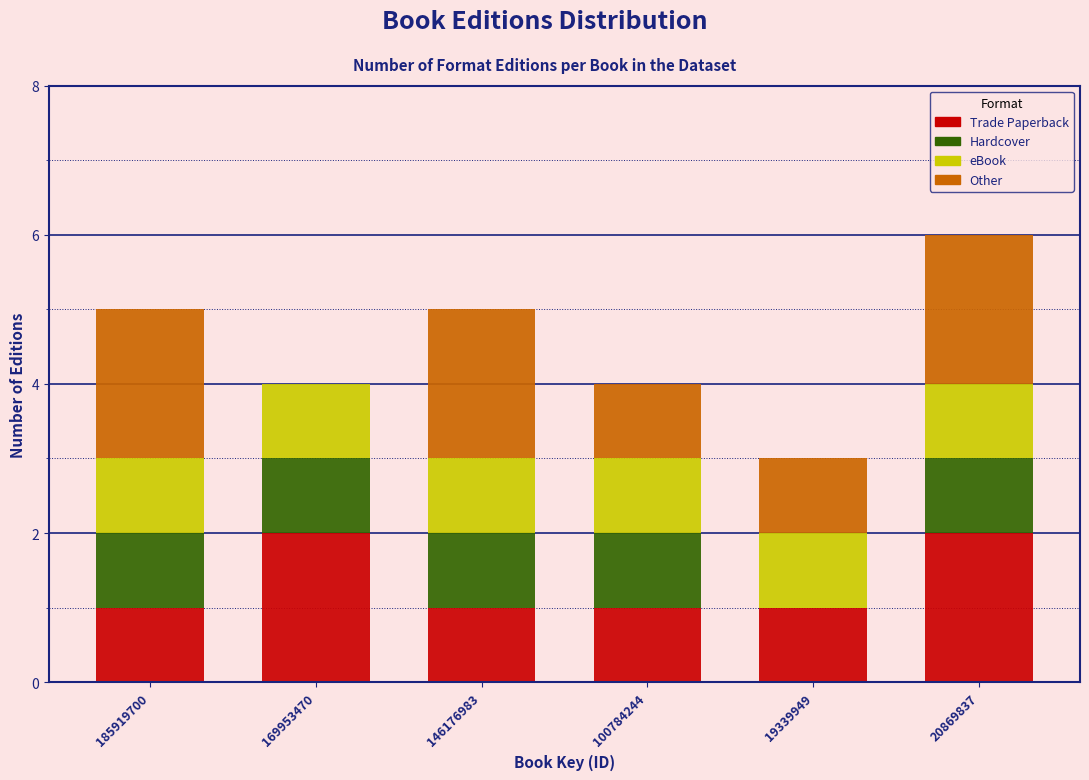

Reading left to right, transcribe the values for Trade Paperback.

185919700=1	169953470=2	146176983=1	100784244=1	19339949=1	20869837=2